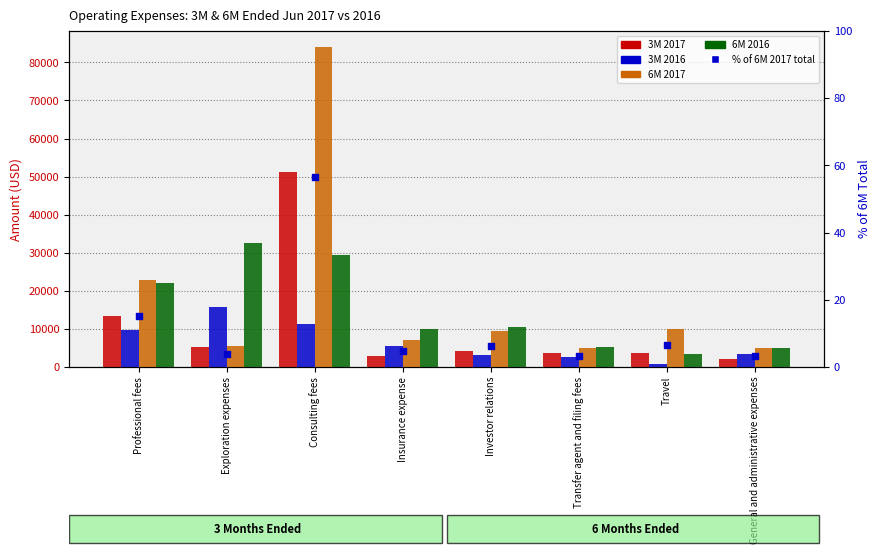

Which series contains the lowest Y value?

% of 6M 2017 total